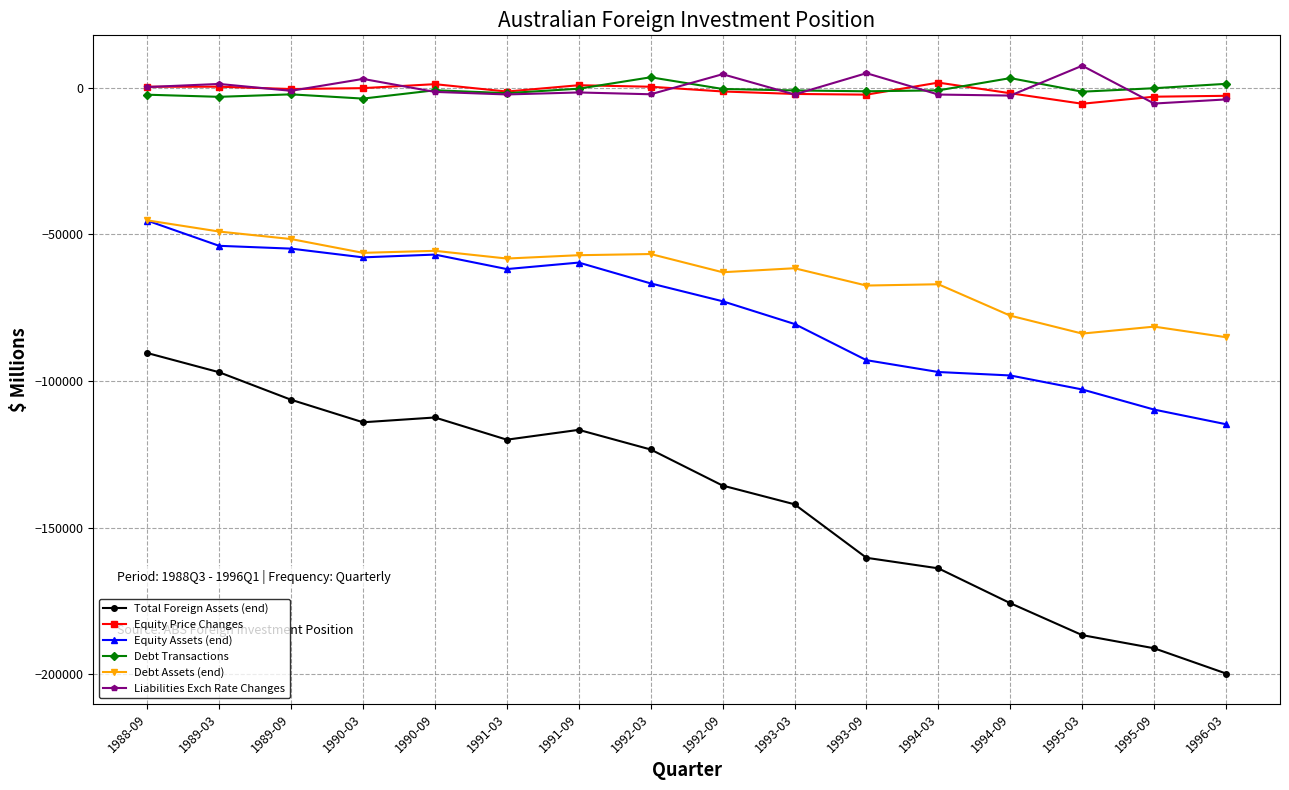

What is the sum of the Debt Transactions values at 1989-09 and 1988-09?

-4501